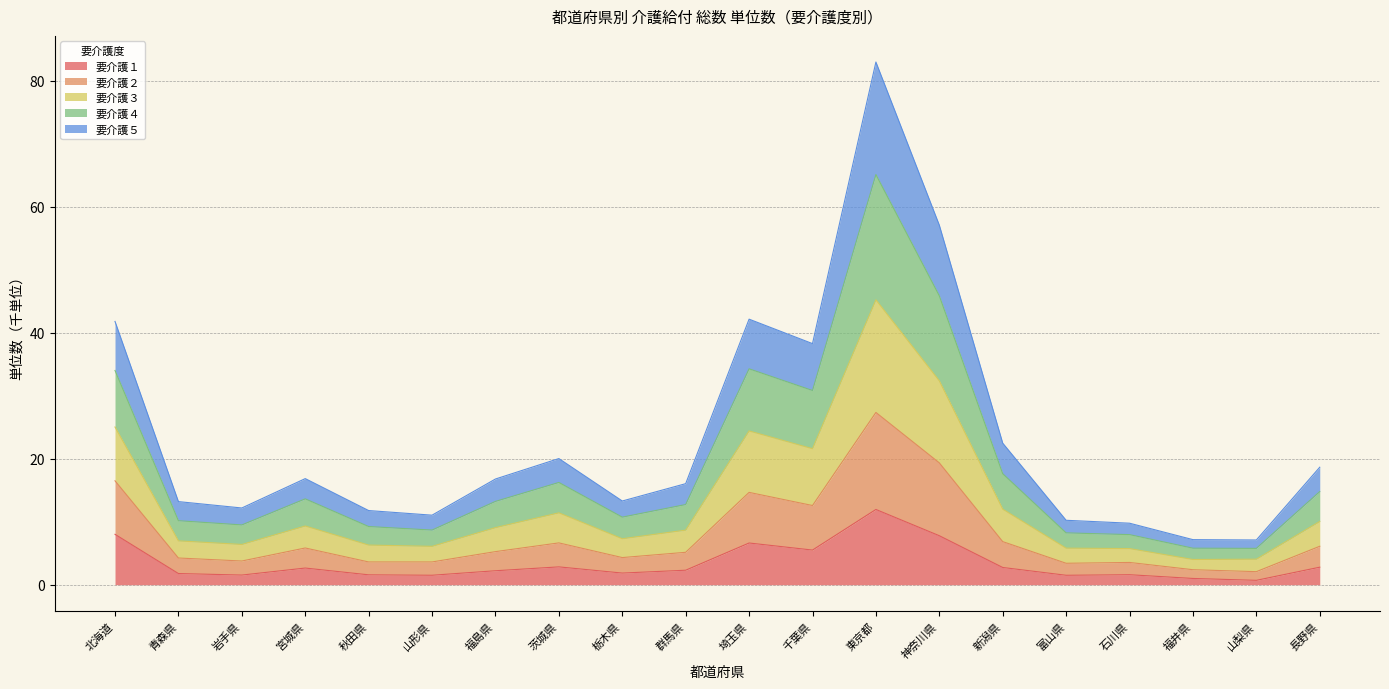

At which category is the sum across all series the highest?

東京都